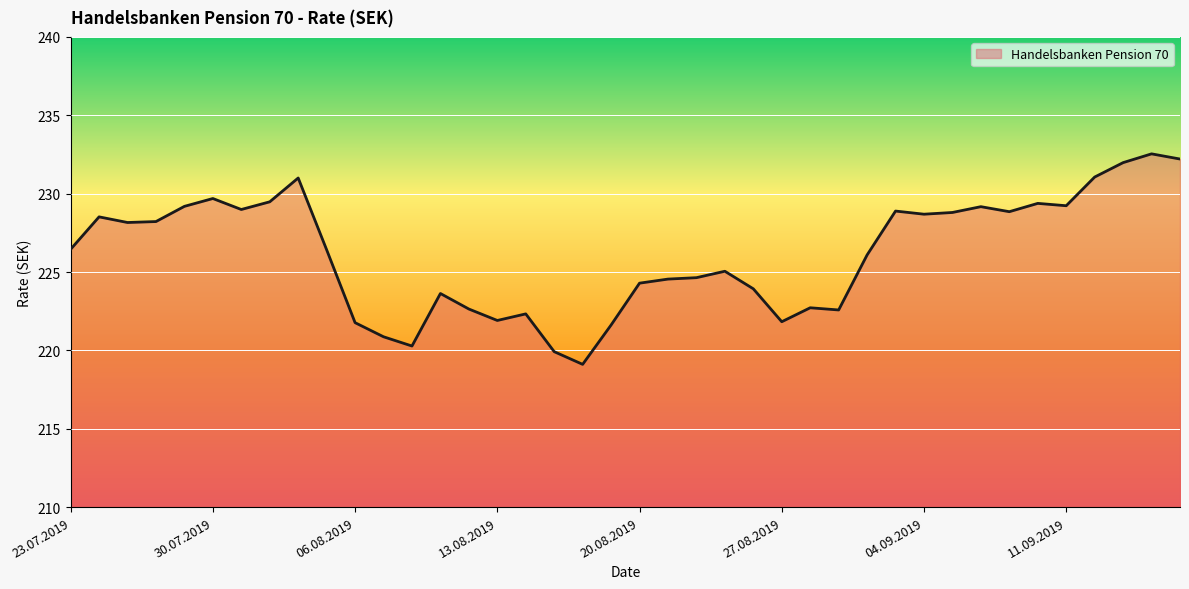

What is the maximum value shown in the chart?

232.5